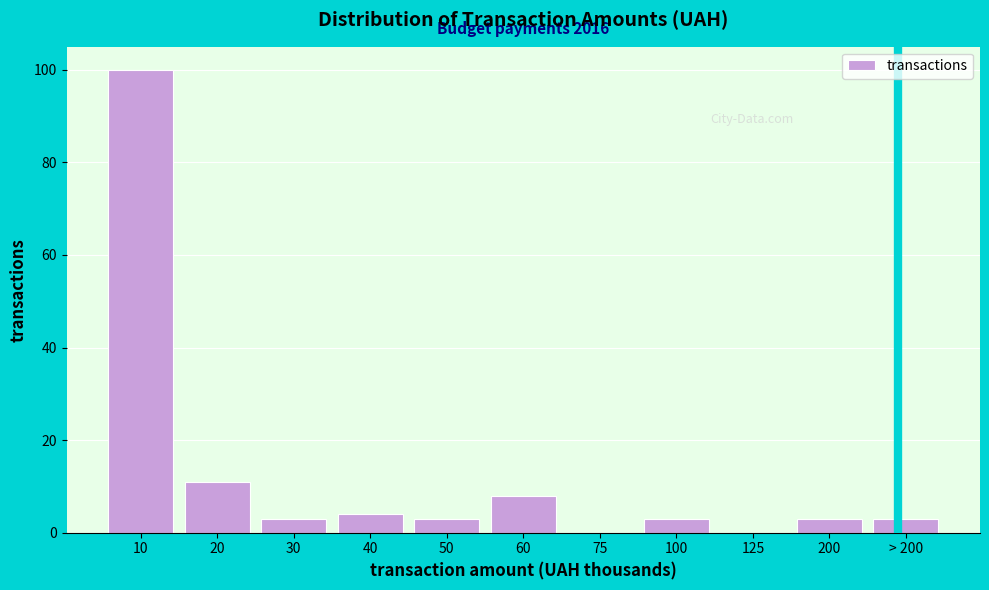

Reading left to right, extract all data points from this chart.

10=100	20=11	30=3	40=4	50=3	60=8	75=0	100=3	125=0	200=3	> 200=3